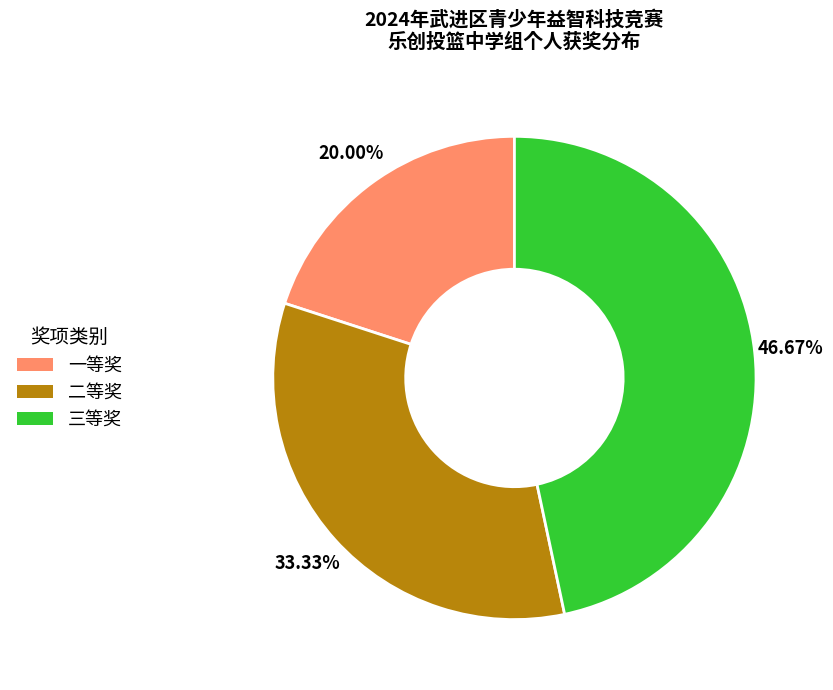

Which category has the smallest portion of the pie?

一等奖